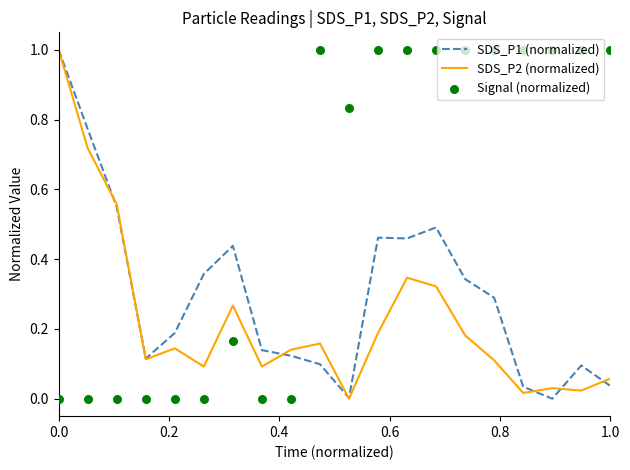

At how many categories does at least one series exceed 0?

20